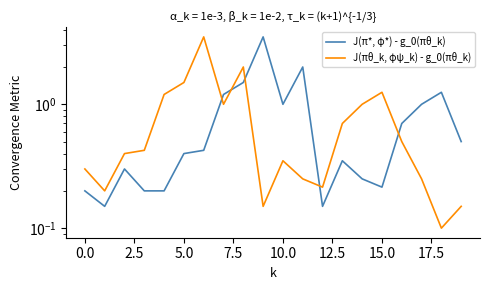

What is the highest value of the J(π*, φ*) - g_0(πθ_k) series?

3.5